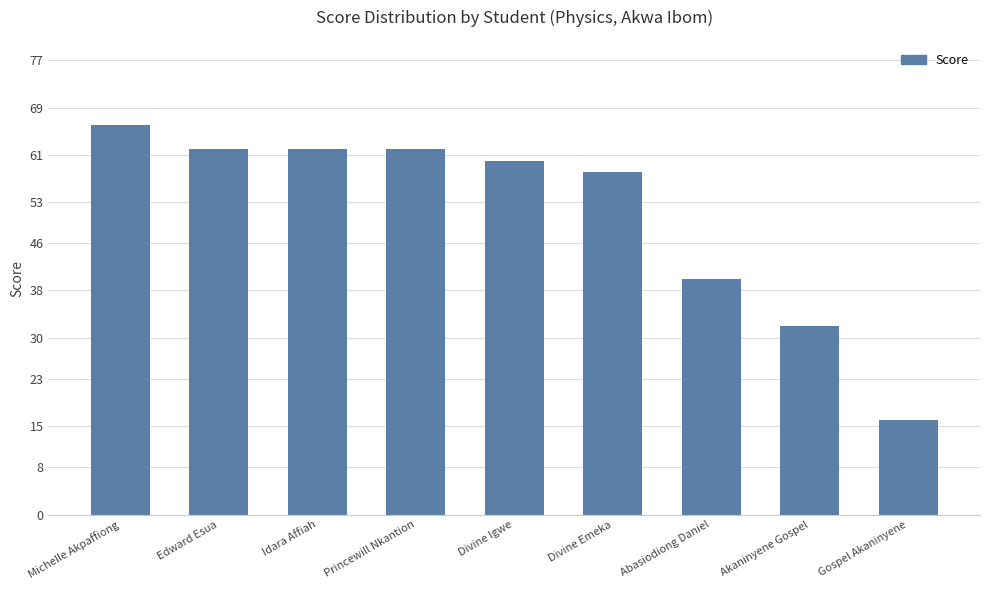

Which has a higher value, Abasiodiong Daniel or Gospel Akaninyene?

Abasiodiong Daniel